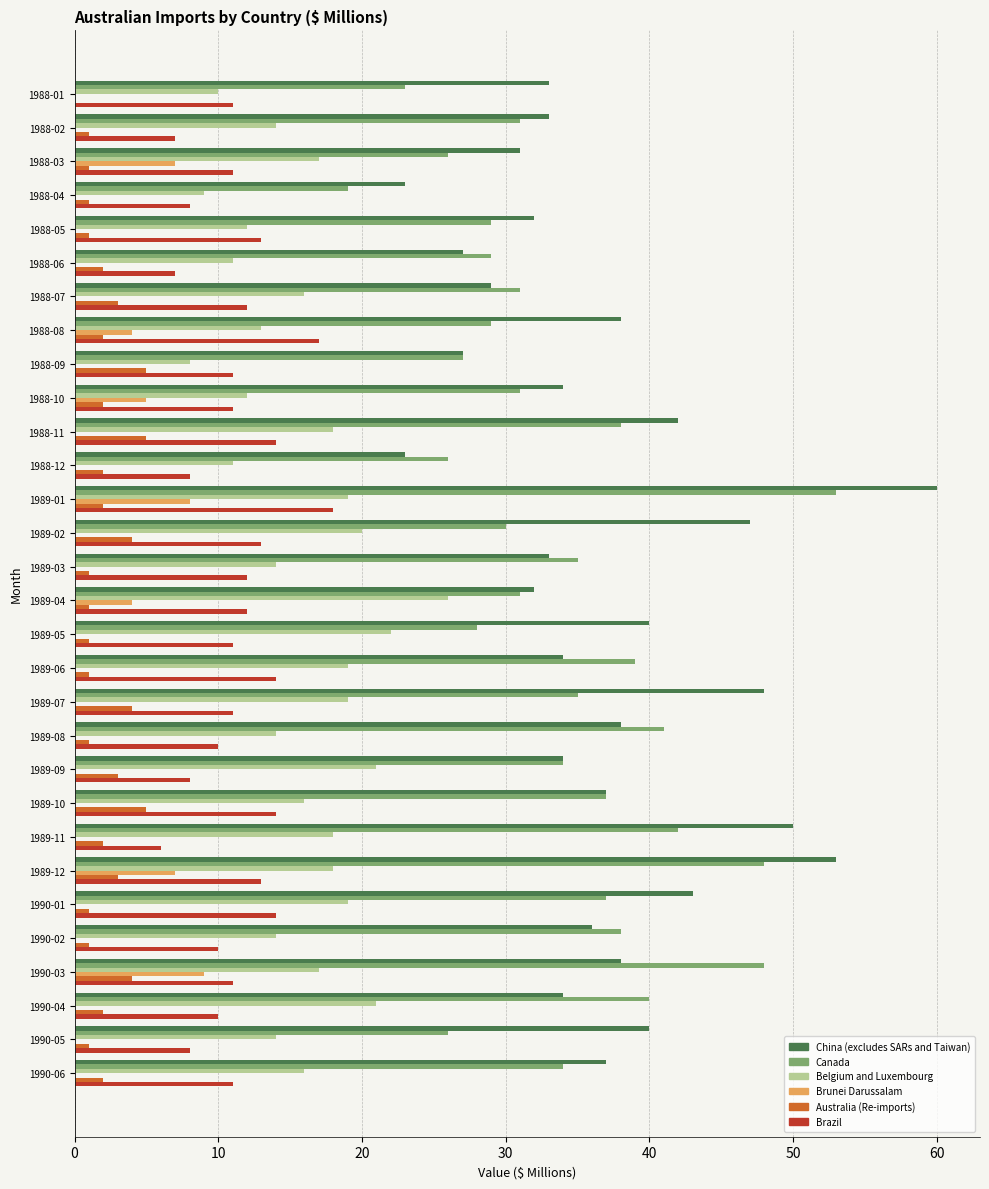

What is the greatest value displayed?

60